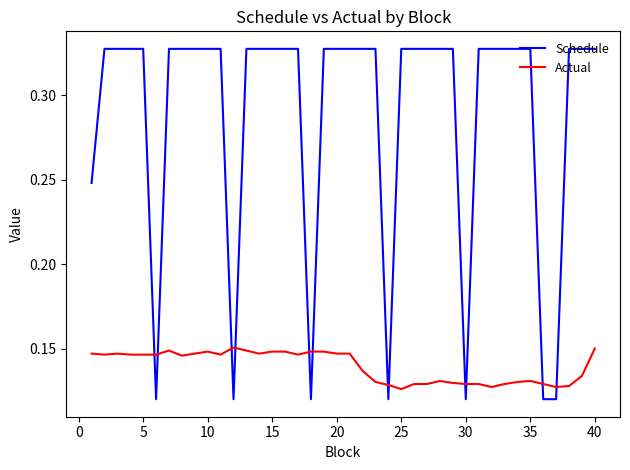

Which series has the largest total across all categories?

Schedule